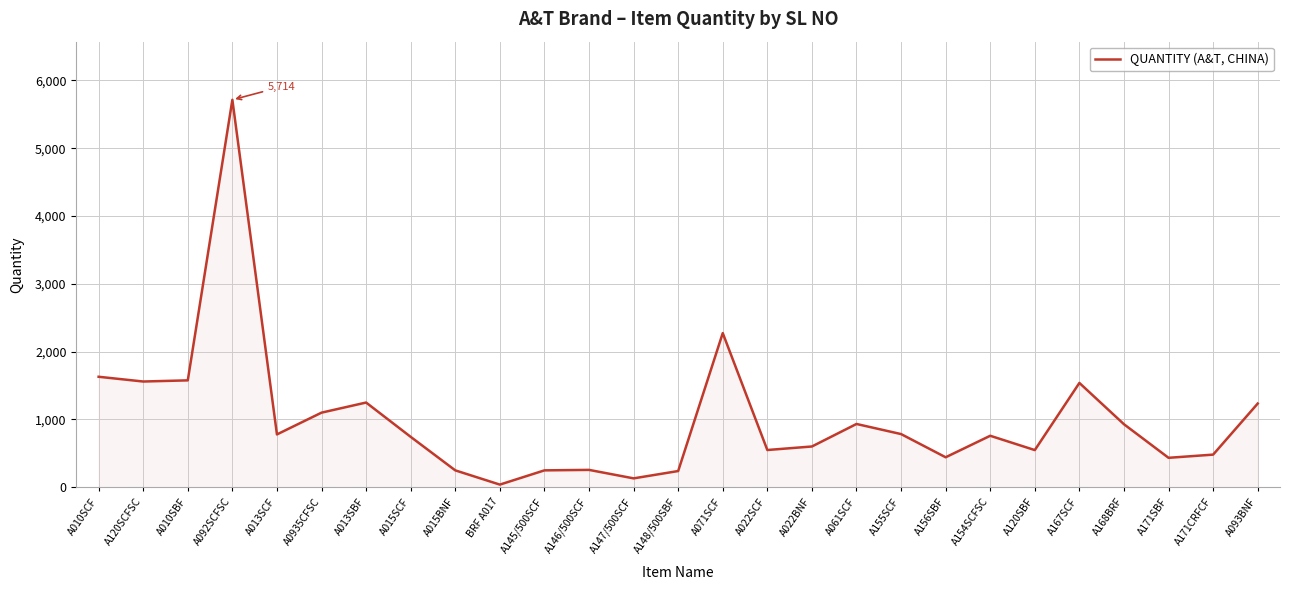

The chart shows a value of 1050 at A010SBF. True or false?

False